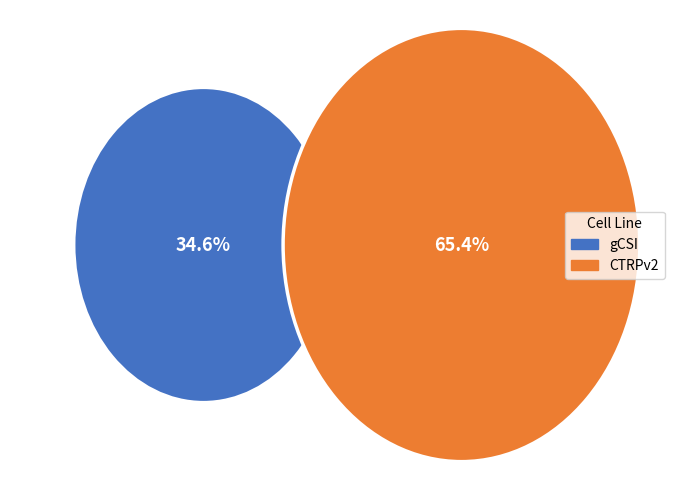

Is gCSI the majority of the pie?

No